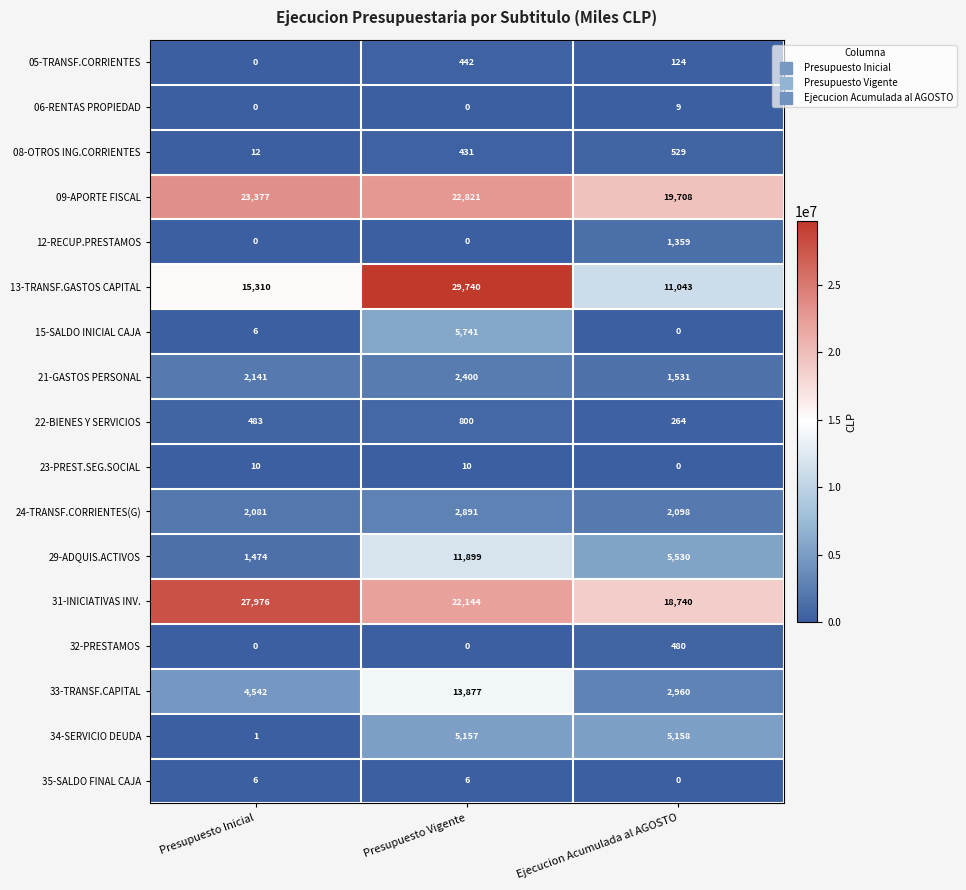

At which category is the sum across all series the highest?

Presupuesto Vigente